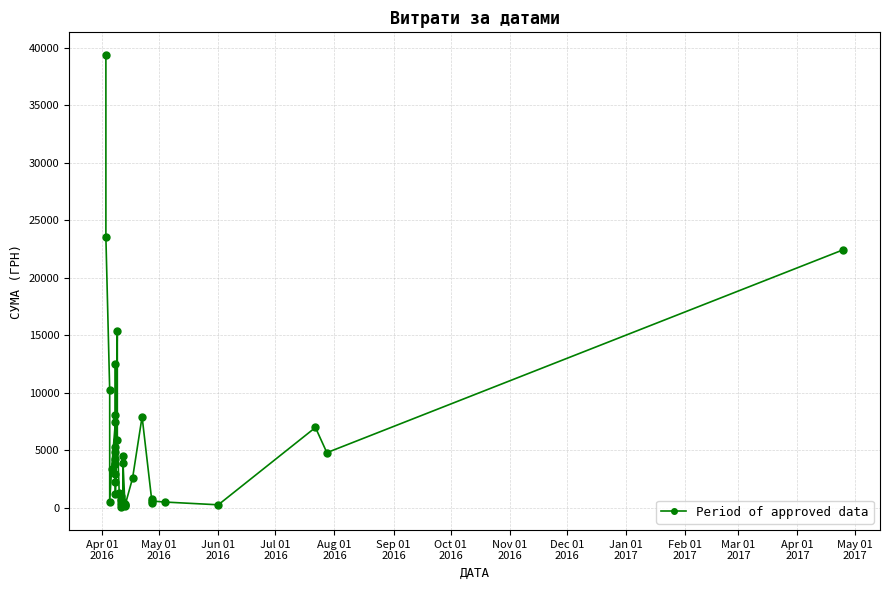

True or false: there are more than 0 points higher than both neighbors.

True